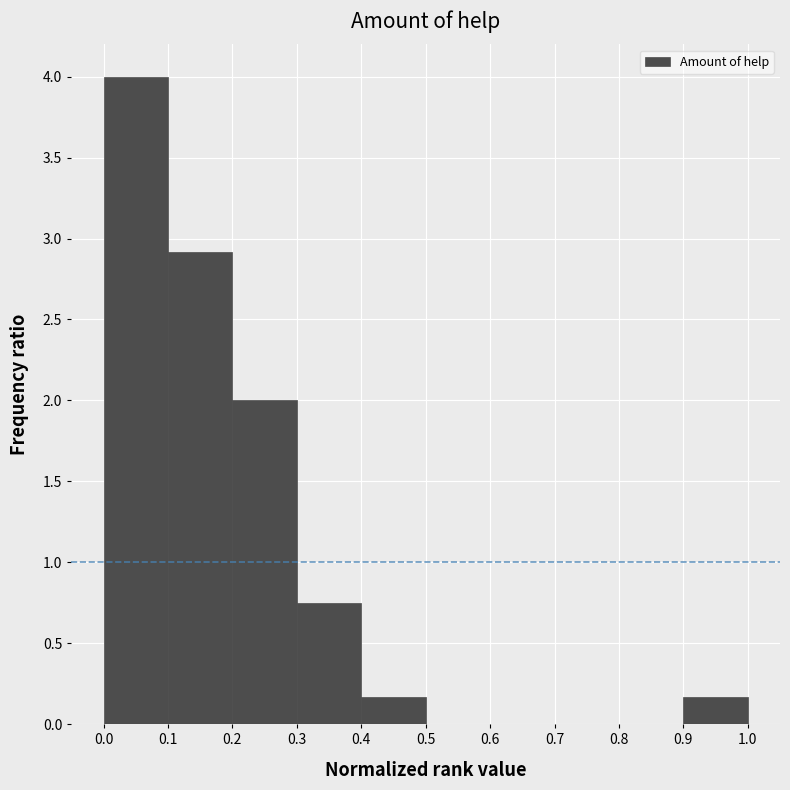

Reading left to right, list every bar in this chart as the range it spans on the x-axis followed by its height. The values are not printed on the chart, so give them approximately, as read against the axis.

0.0 to 0.1: 4.00
0.1 to 0.2: 2.90
0.2 to 0.3: 2.00
0.3 to 0.4: 0.75
0.4 to 0.5: 0.15
0.5 to 0.6: 0
0.6 to 0.7: 0
0.7 to 0.8: 0
0.8 to 0.9: 0
0.9 to 1.0: 0.15